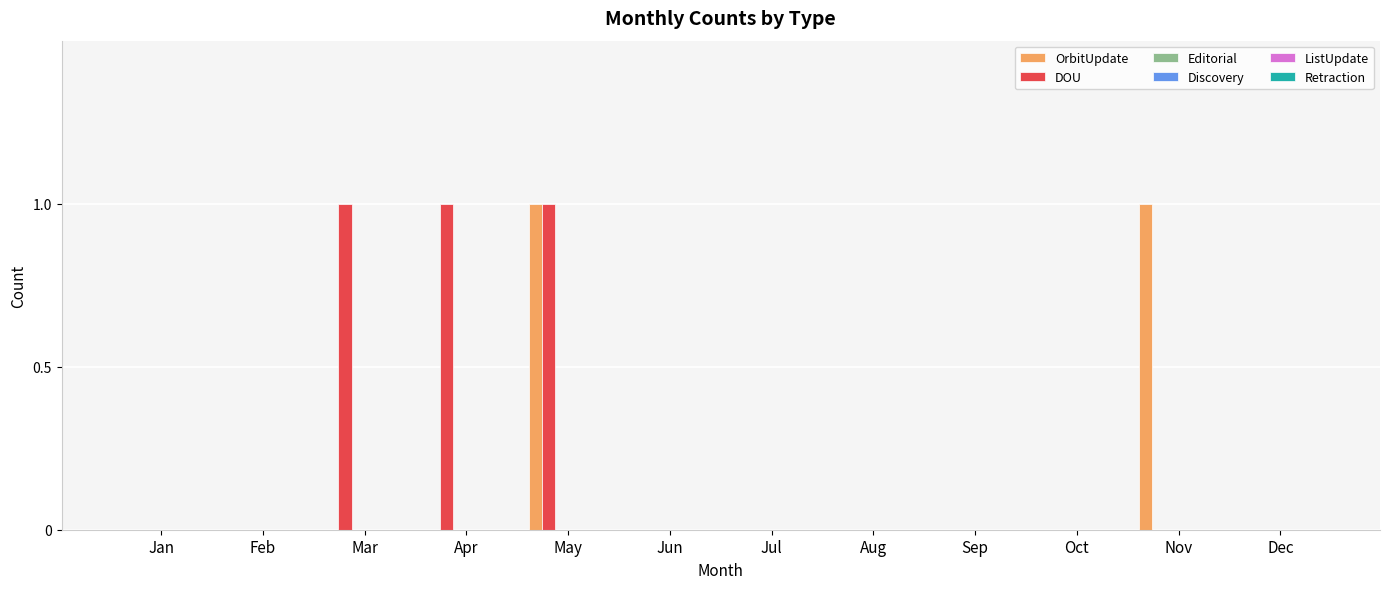

What is the highest value of the OrbitUpdate series?

1